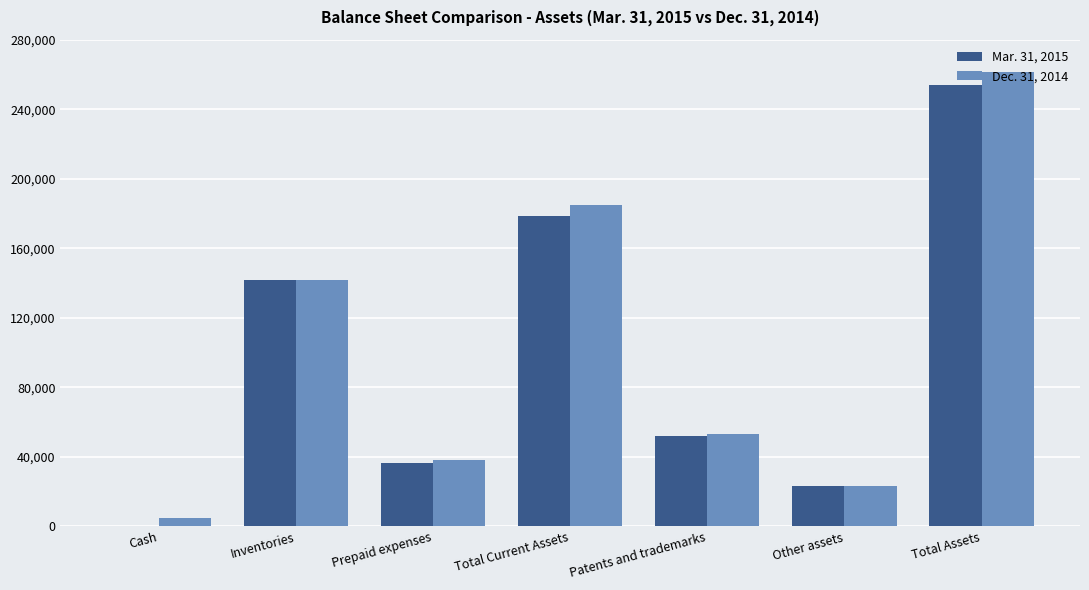

Which series has the largest range (max minus min)?

Dec. 31, 2014